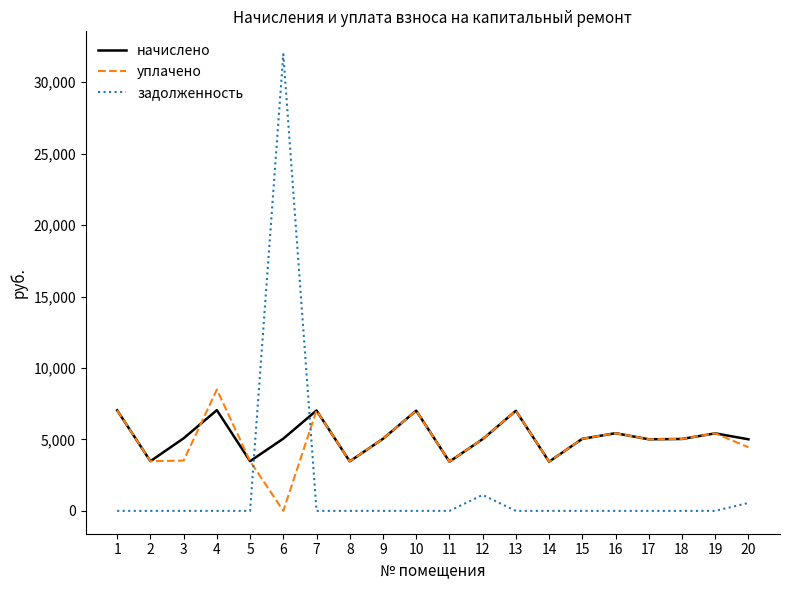

Which series ends up on top after the final intersection of уплачено and задолженность?

уплачено